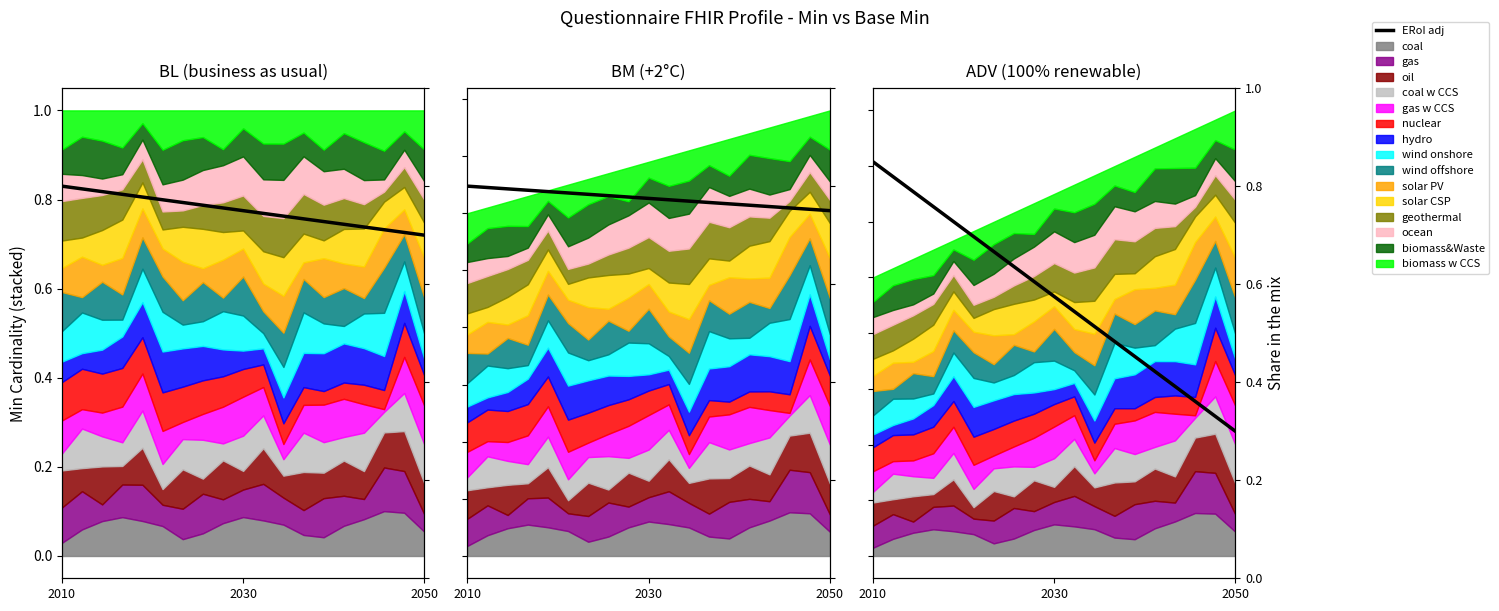

The chart shows a value of 0.8 at 3. True or false?

True